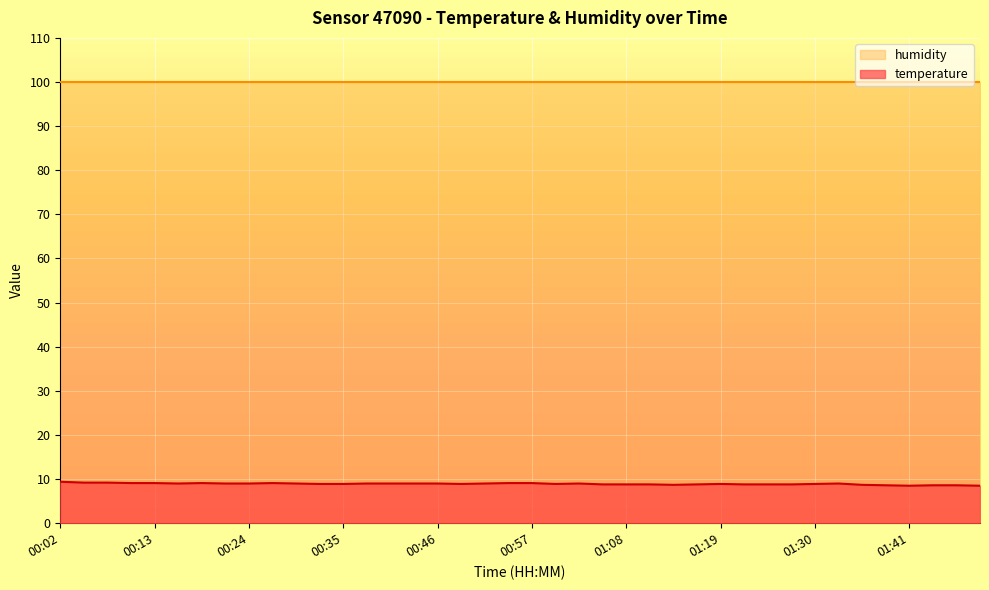

Does the chart display data point markers on the line(s)?

No